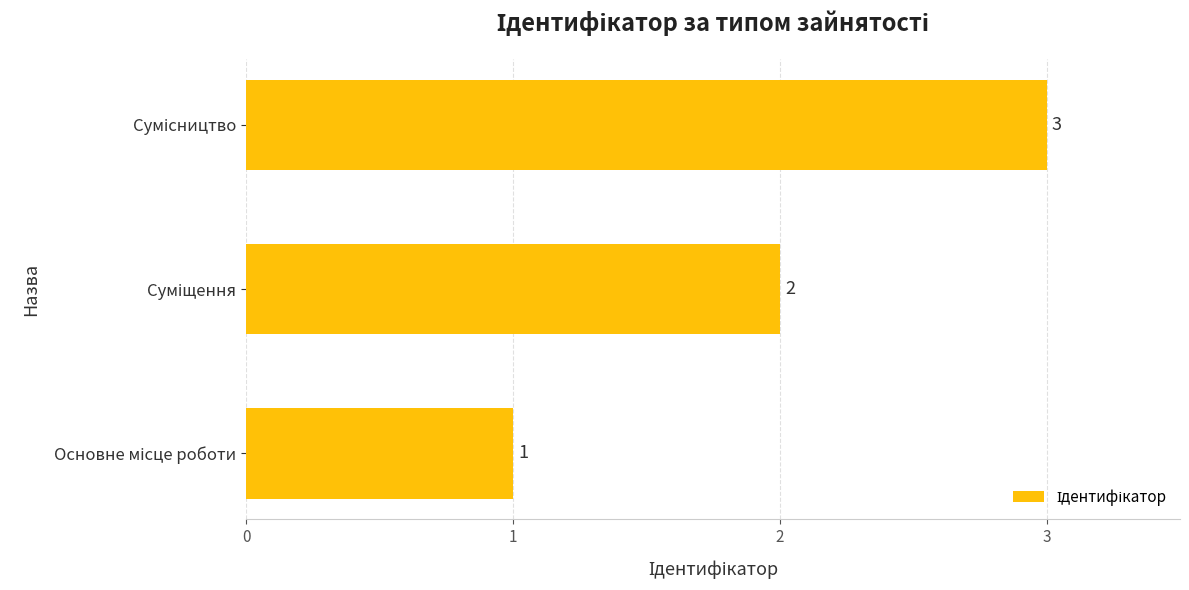

What is the smallest value displayed?

1